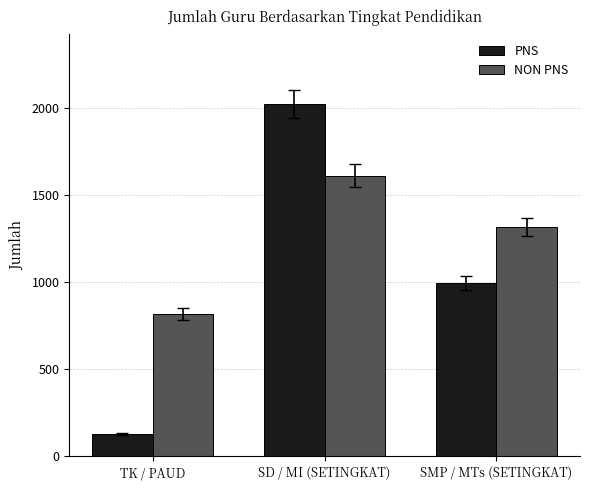

At which label is NON PNS closest to 1213?

SMP / MTs (SETINGKAT)